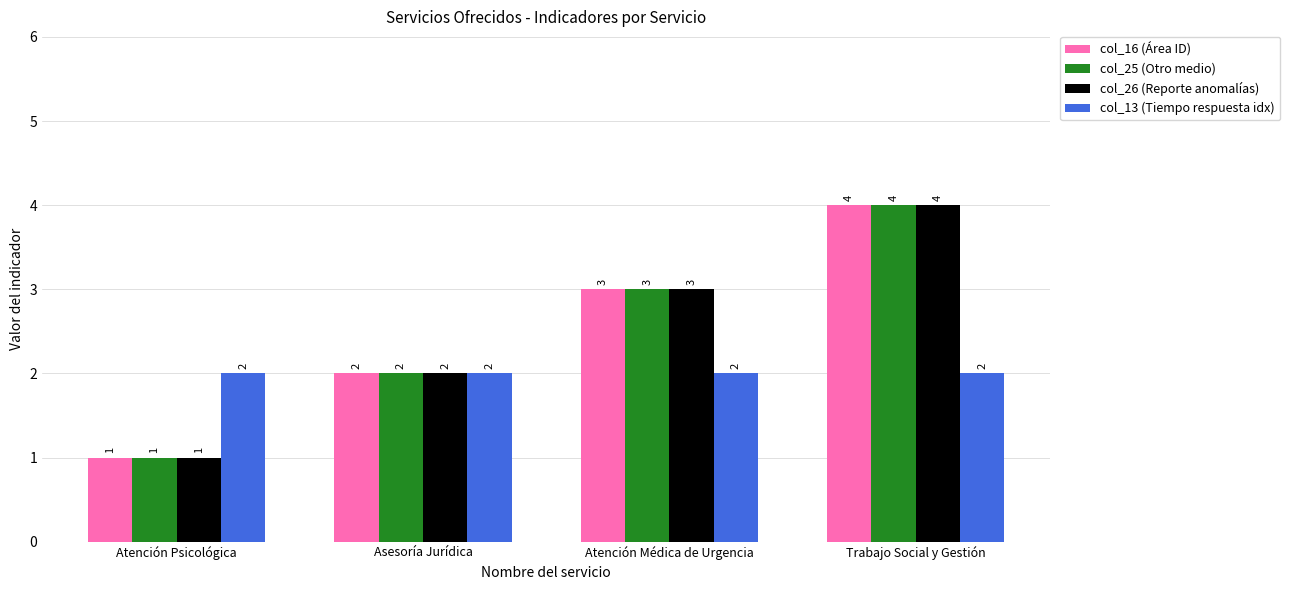

Reading left to right, transcribe all the data shown in this chart.

col_16 (Área ID): 1	2	3	4
col_25 (Otro medio): 1	2	3	4
col_26 (Reporte anomalías): 1	2	3	4
col_13 (Tiempo respuesta idx): 2	2	2	2